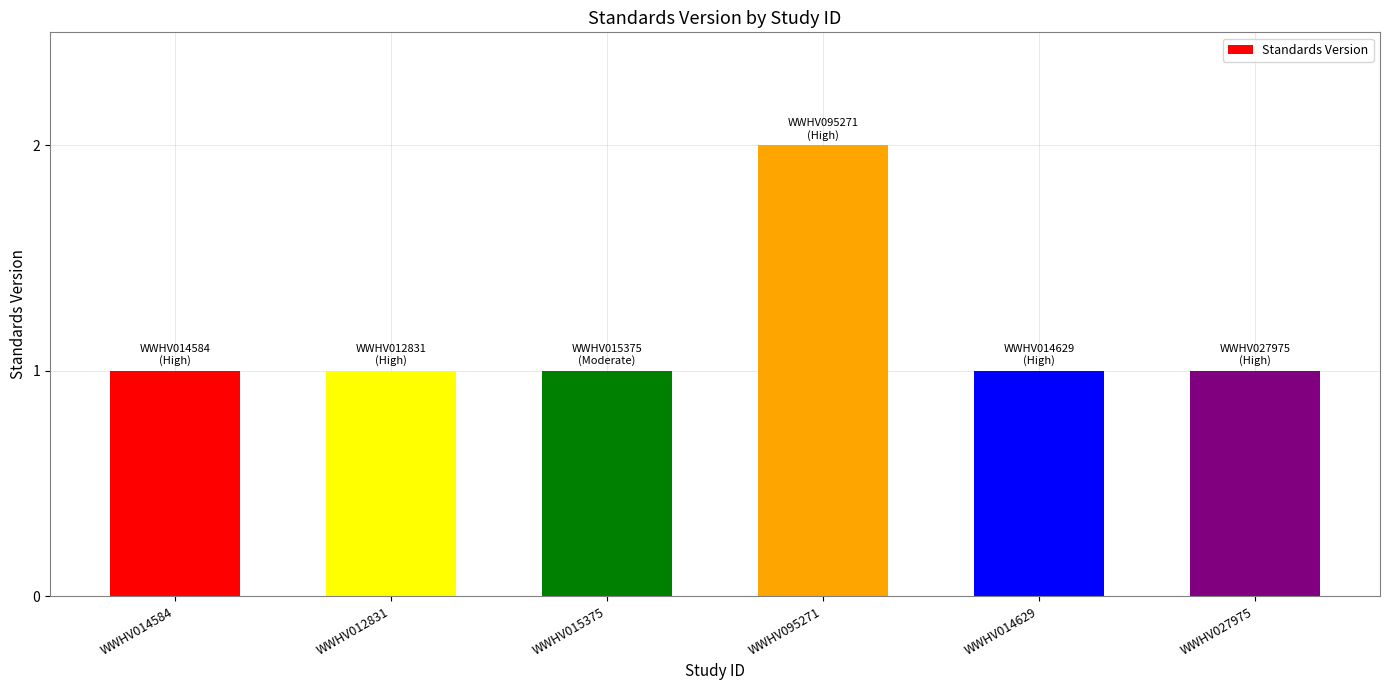

What is the value of the 6th bar from the left?

1